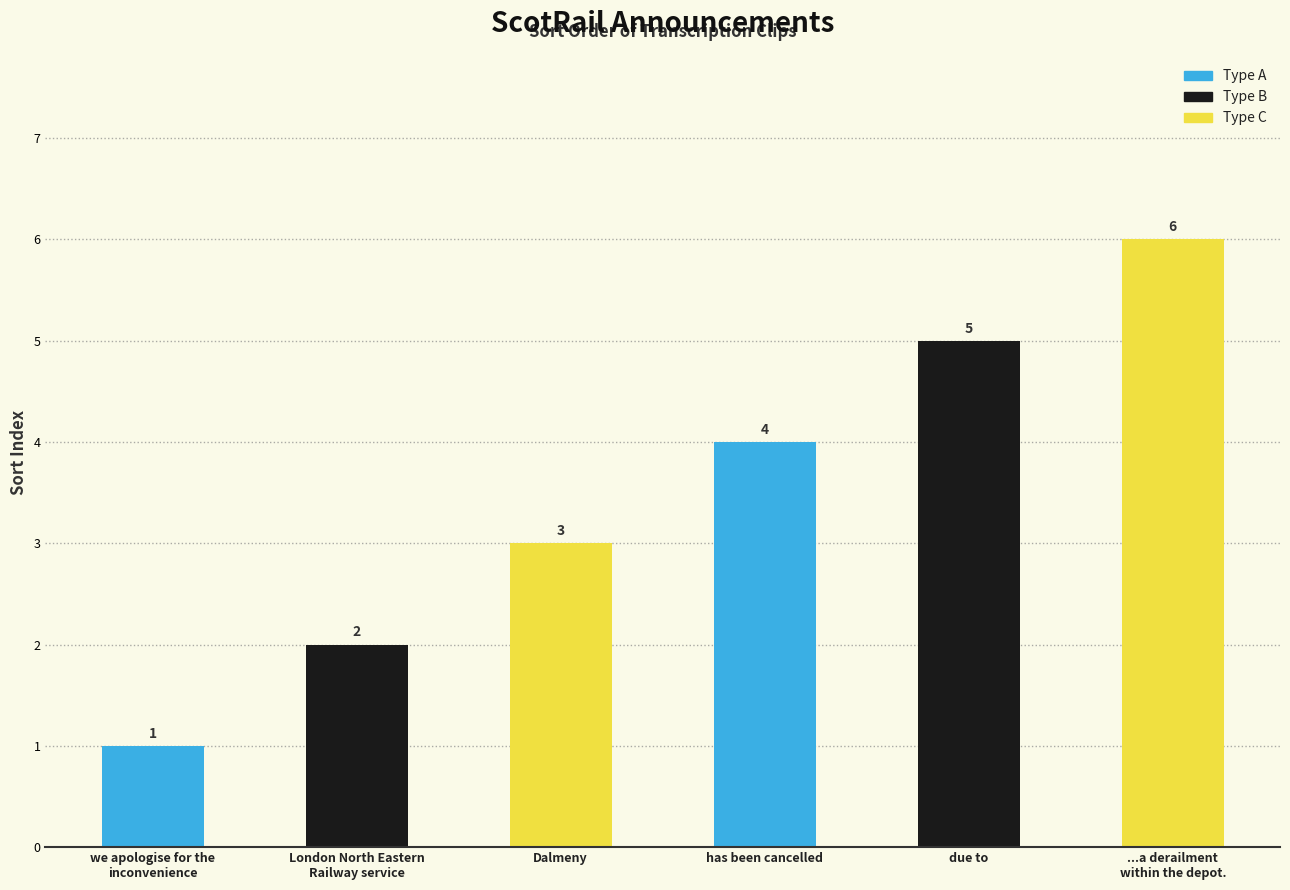

Between London North Eastern
Railway service and due to, which is larger?

due to